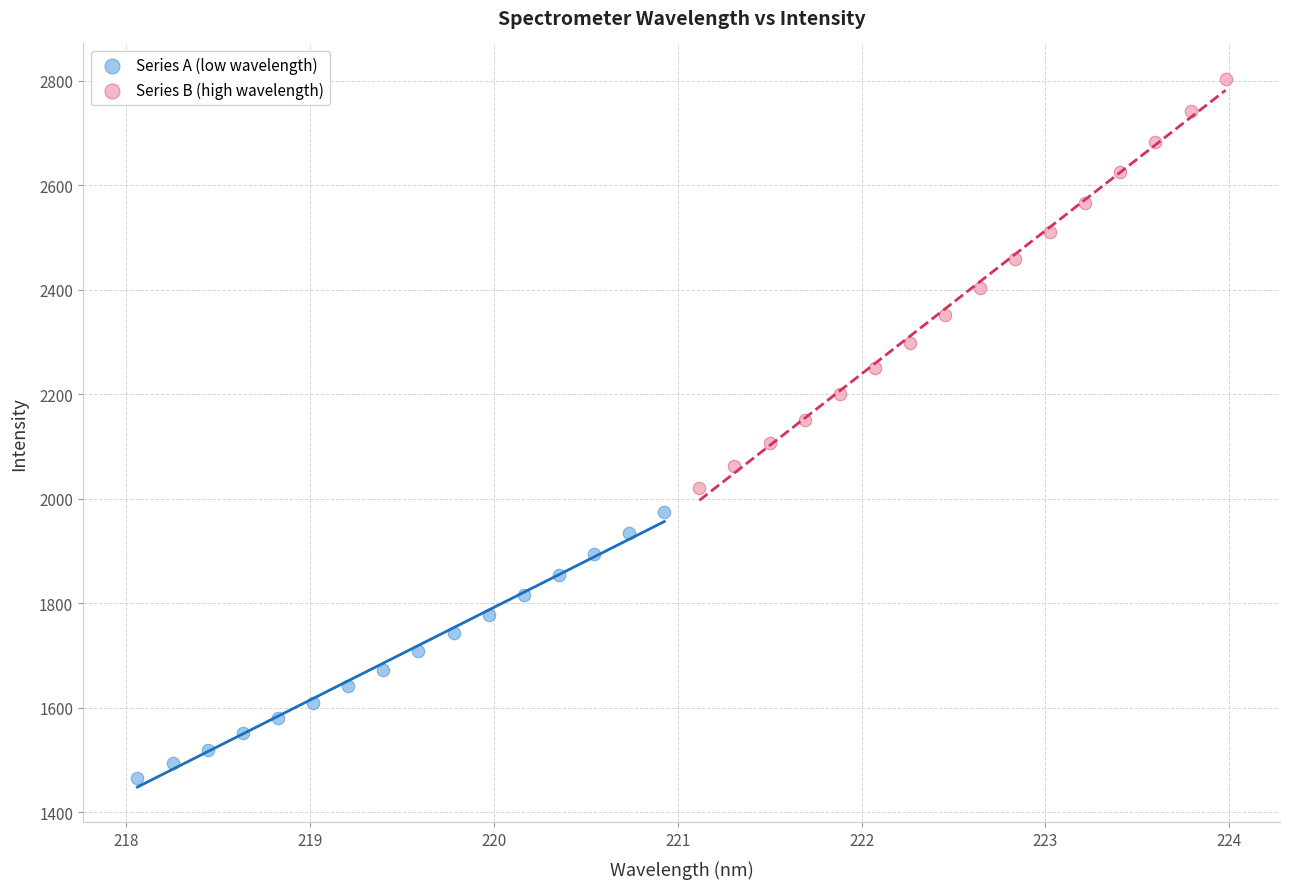

Which series contains the highest Y value?

Series B (high wavelength)